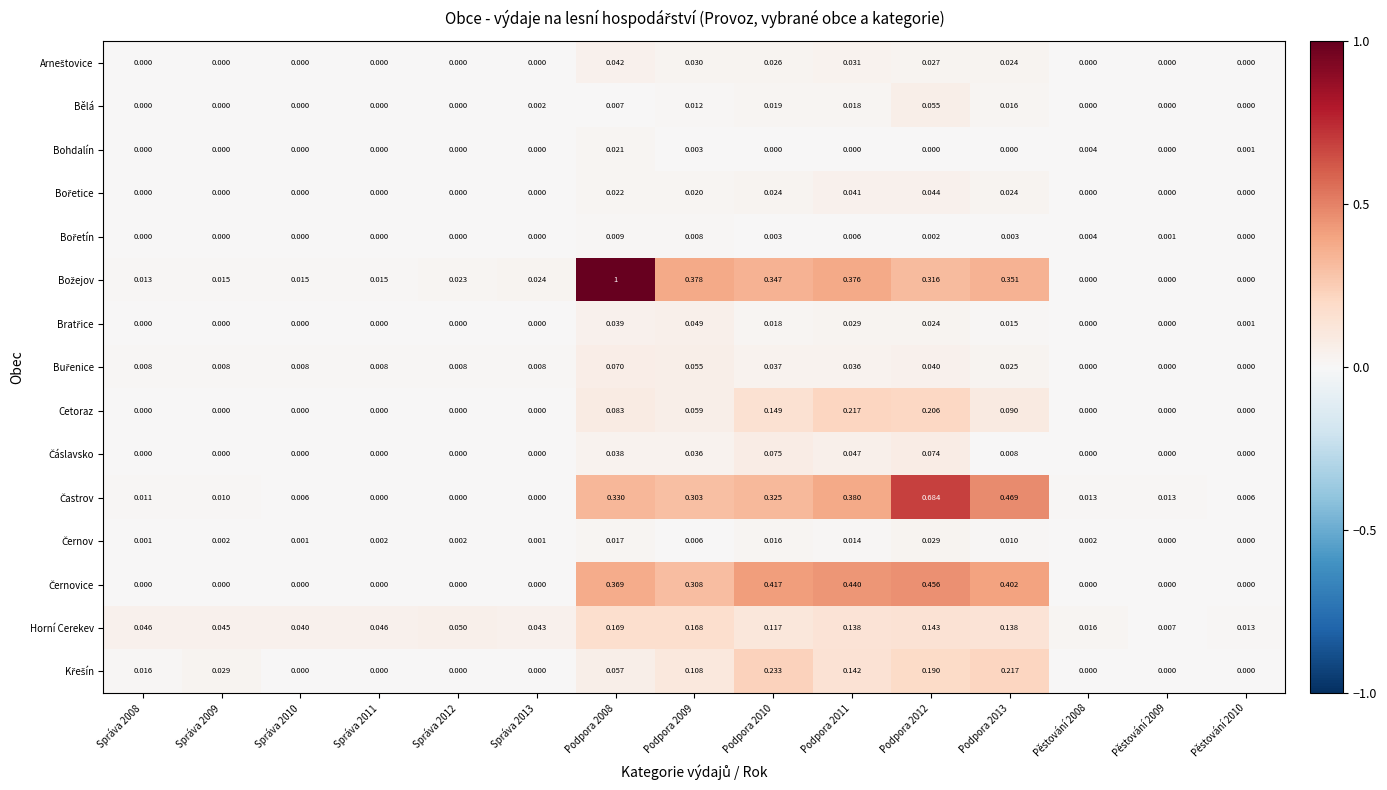

Between Správa 2008 and Pěstování 2009, which is larger?

Správa 2008